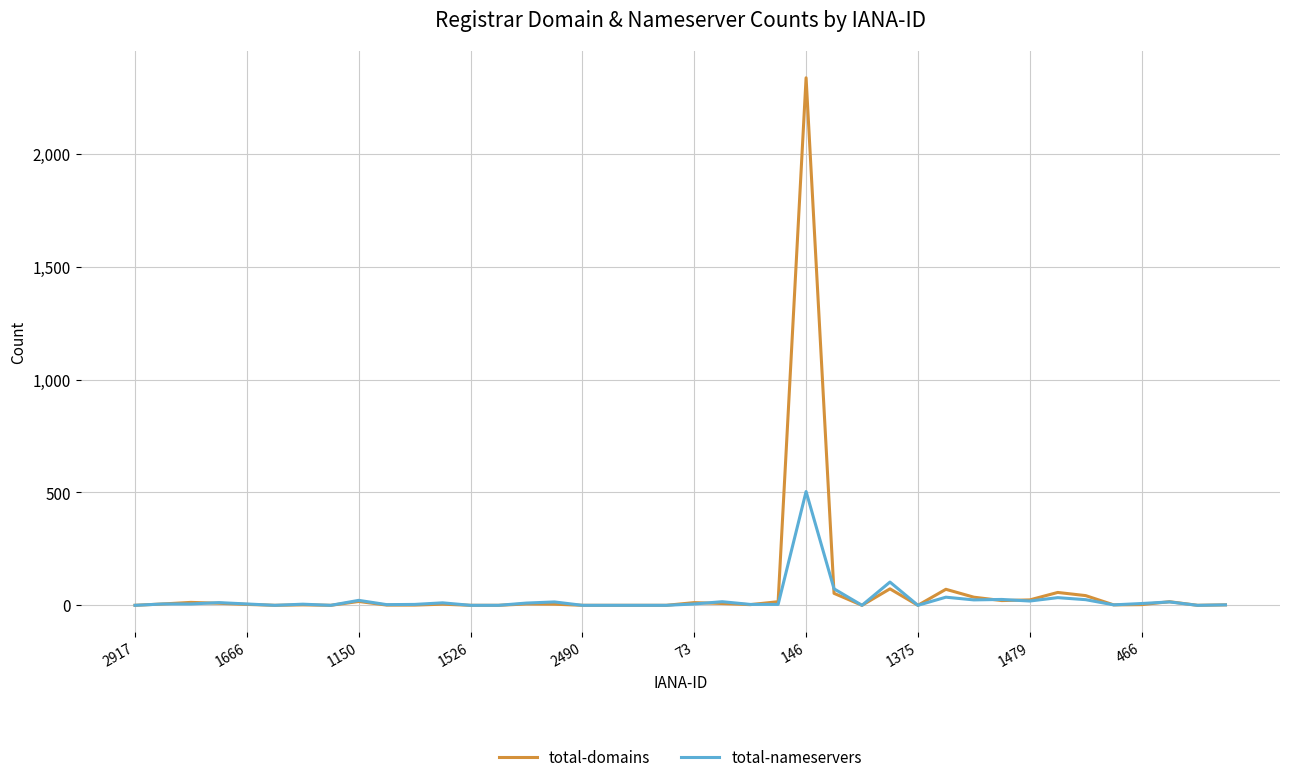

List the series in order of their peak value, highest first.

total-domains, total-nameservers